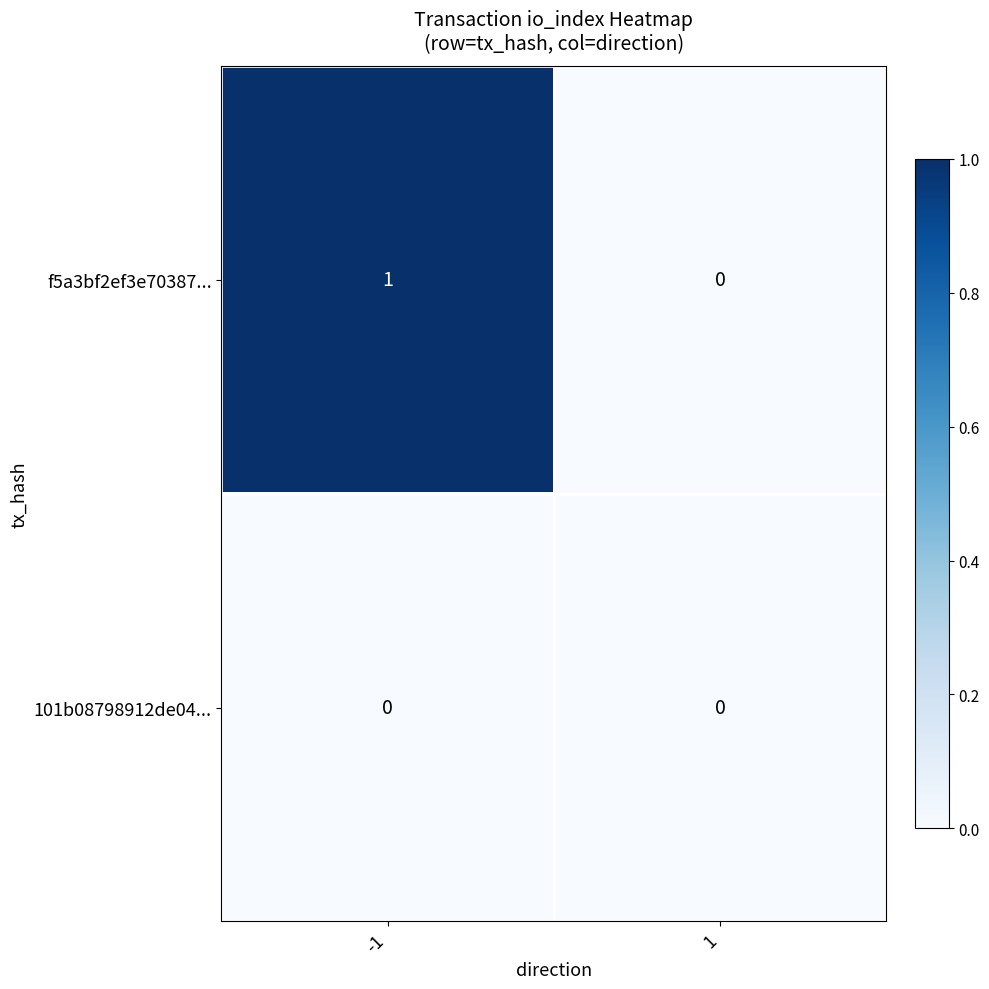

At which category is the sum across all series the highest?

-1